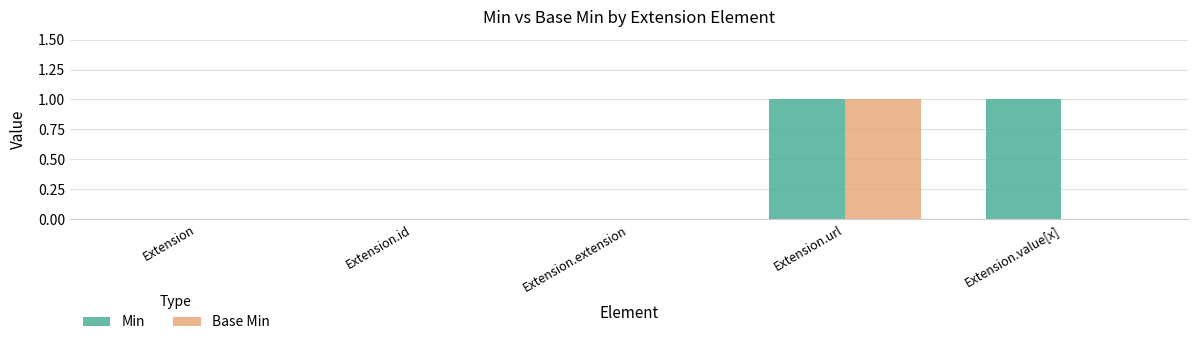

Which series changed the most between Extension and Extension.value[x]?

Min